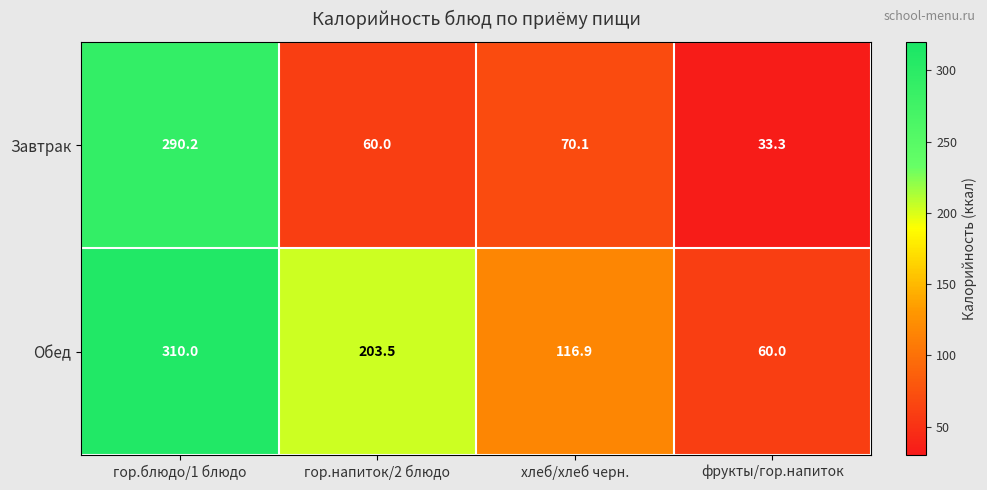

Is it true that Завтрак equals 17.5 at фрукты/гор.напиток?

False